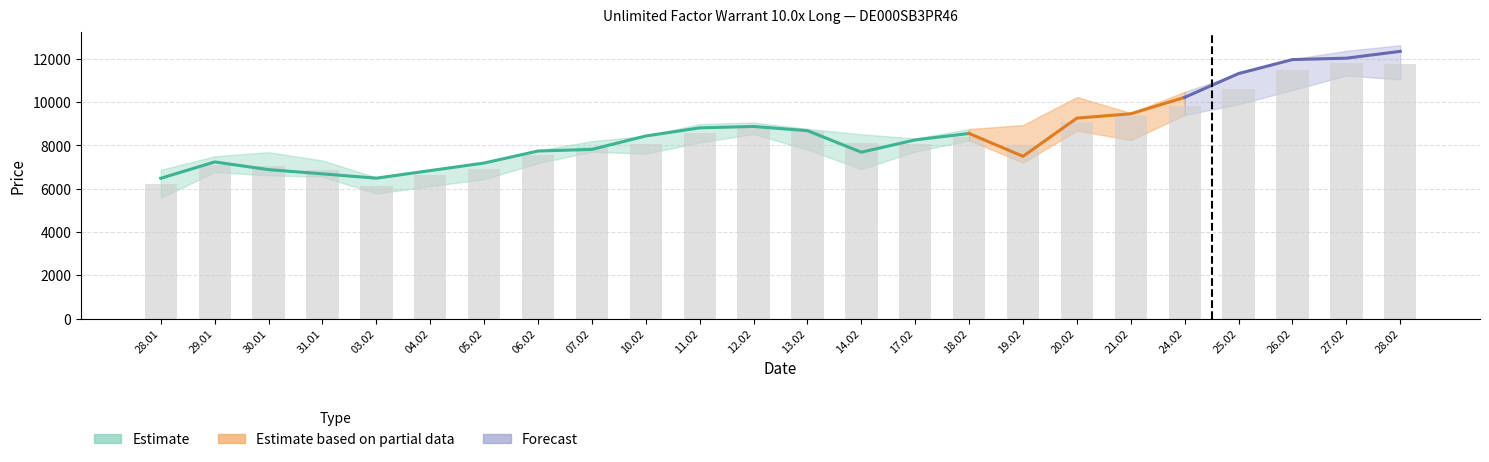

What is the spread (max minus min) of values at close?

1290